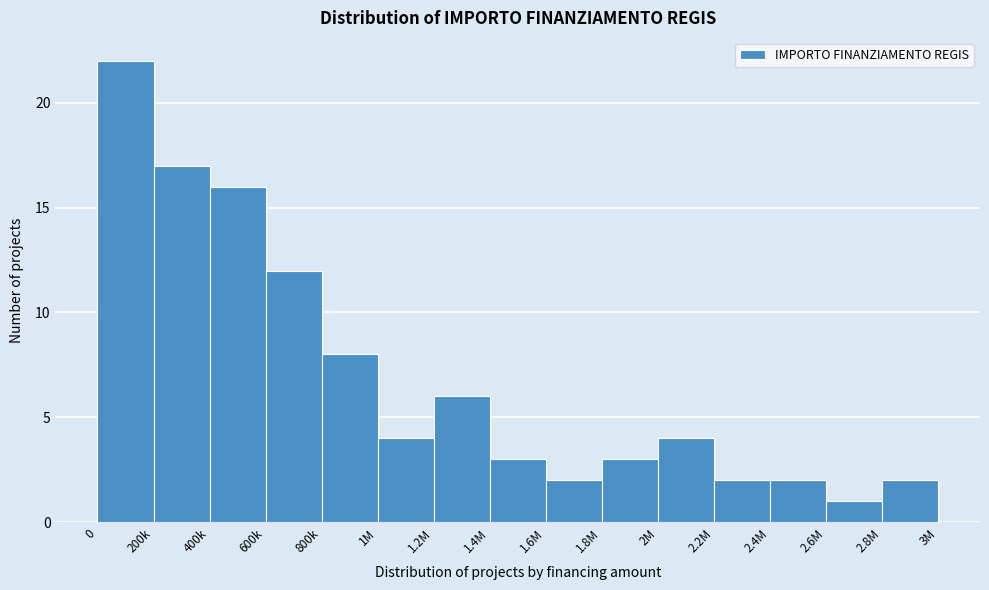

Reading left to right, extract all data points from this chart.

0=22	200k=17	400k=16	600k=12	800k=8	1M=4	1.2M=6	1.4M=3	1.6M=2	1.8M=3	2M=4	2.2M=2	2.4M=2	2.6M=1	2.8M=2